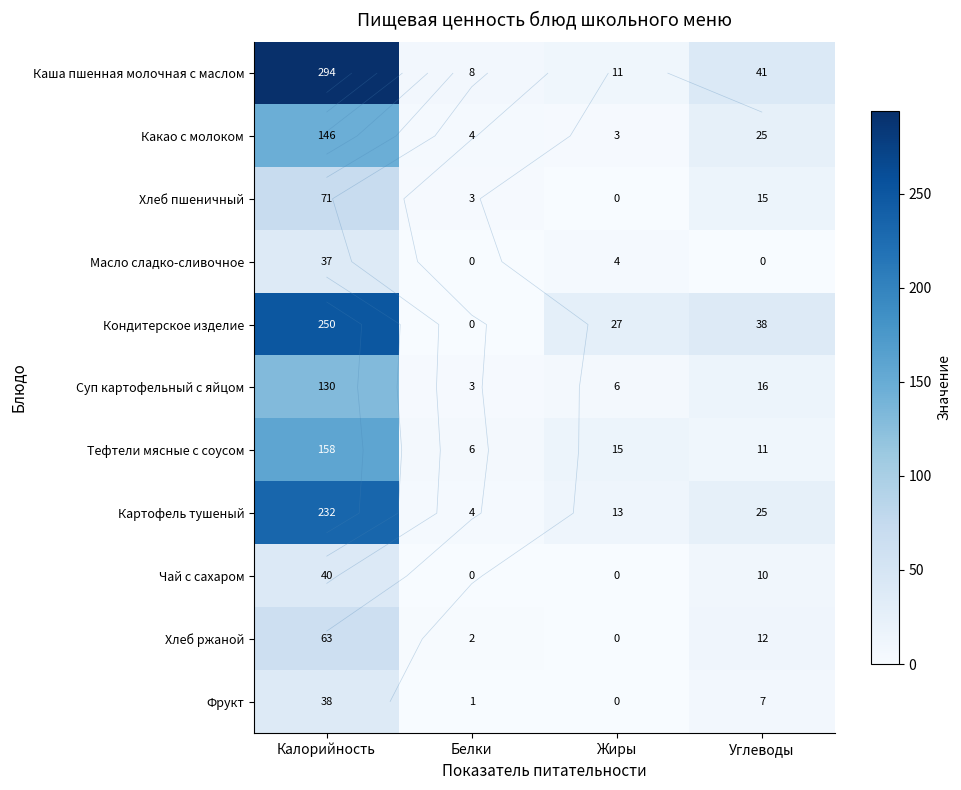

List the labels in order of Масло сладко-сливочное value, smallest first.

Белки, Углеводы, Жиры, Калорийность